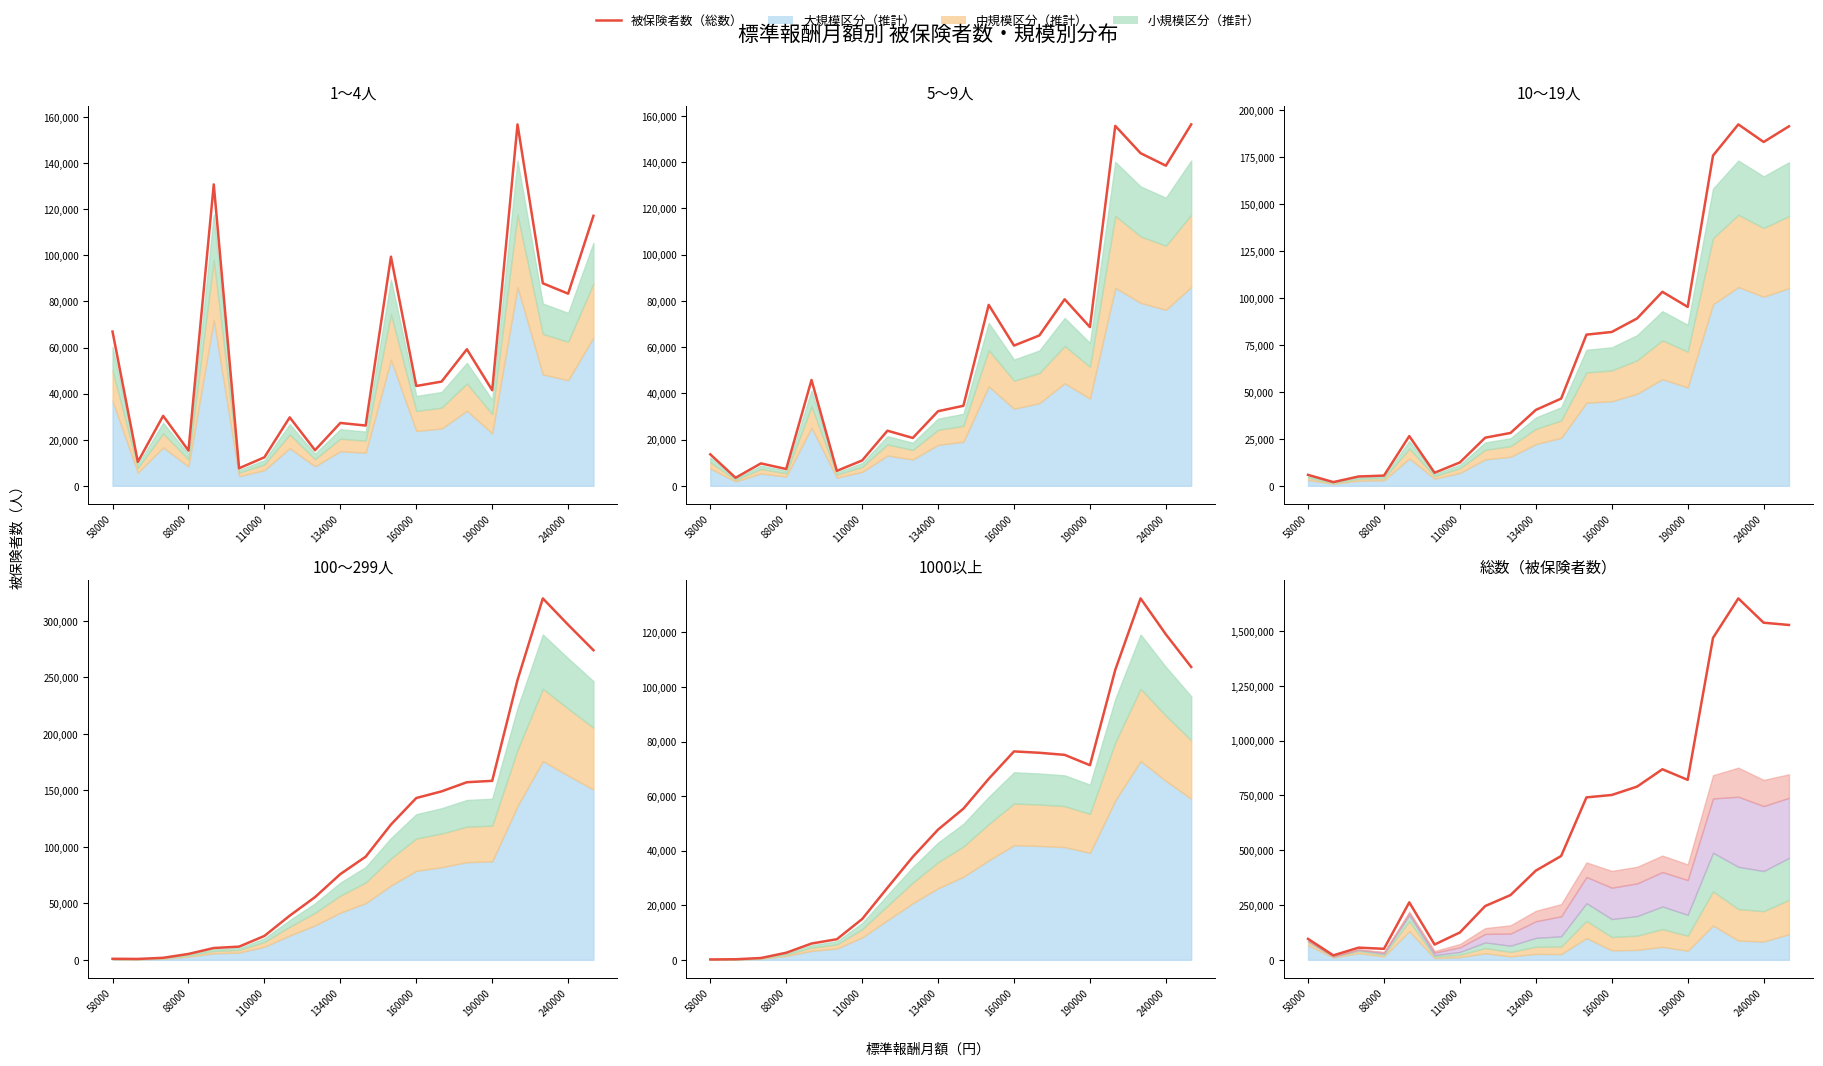

After their last crossing, which series has the higher values: 5～9人 or 10～19人?

10～19人